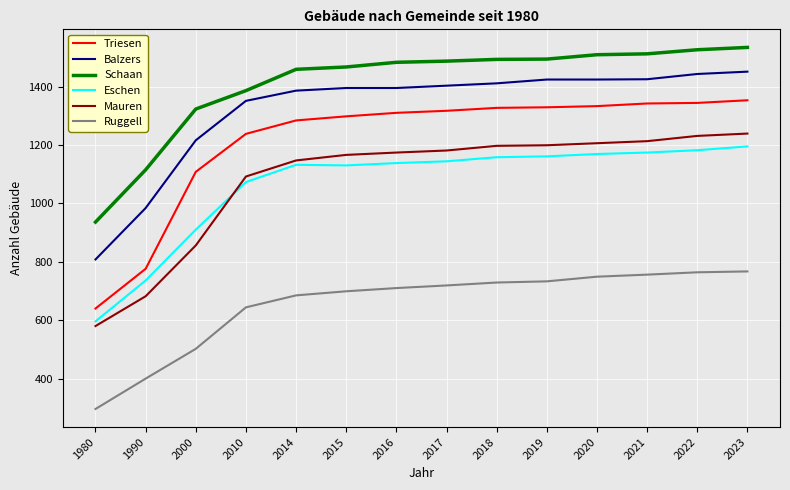

Which series has the largest total across all categories?

Schaan